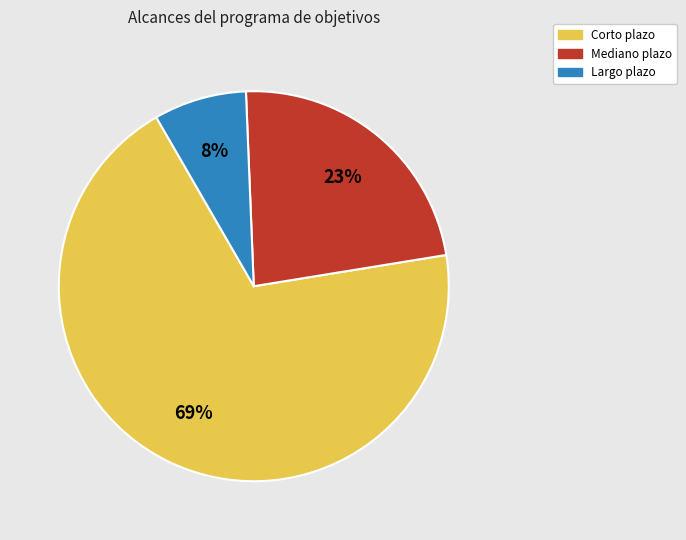

To the nearest percent, what is the average slice percentage?

33%